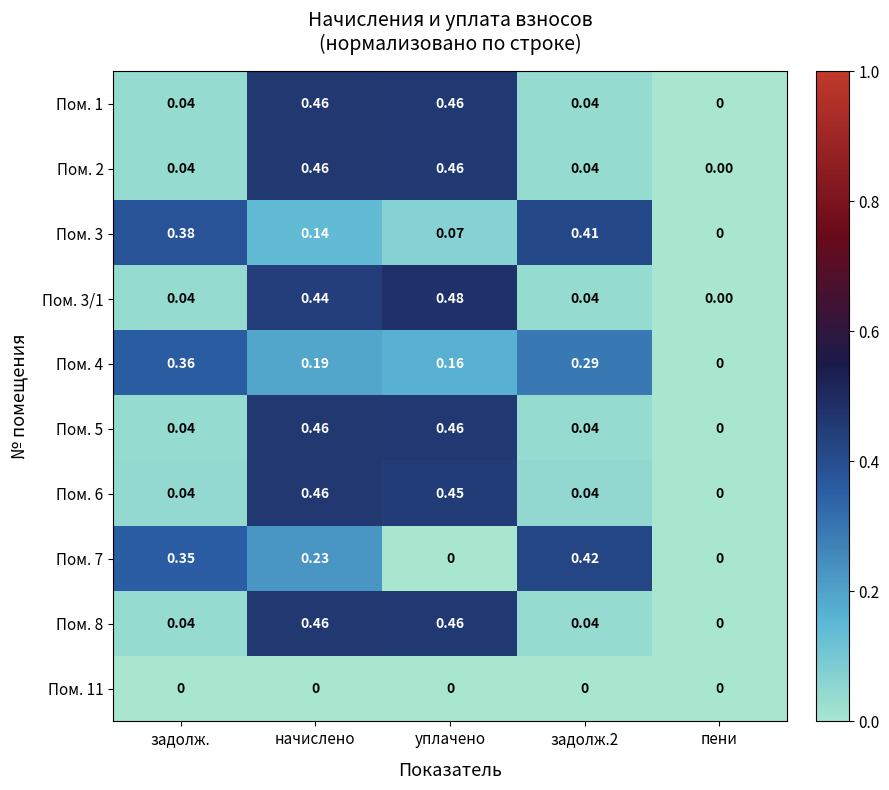

Which category has the highest value across all series?

уплачено